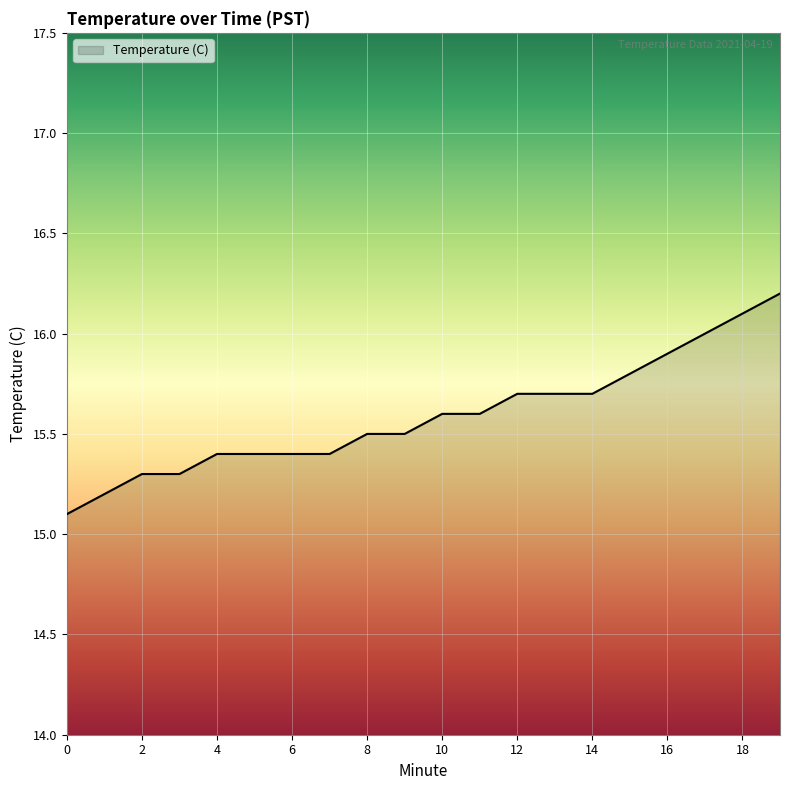

What is the smallest value displayed?

15.1